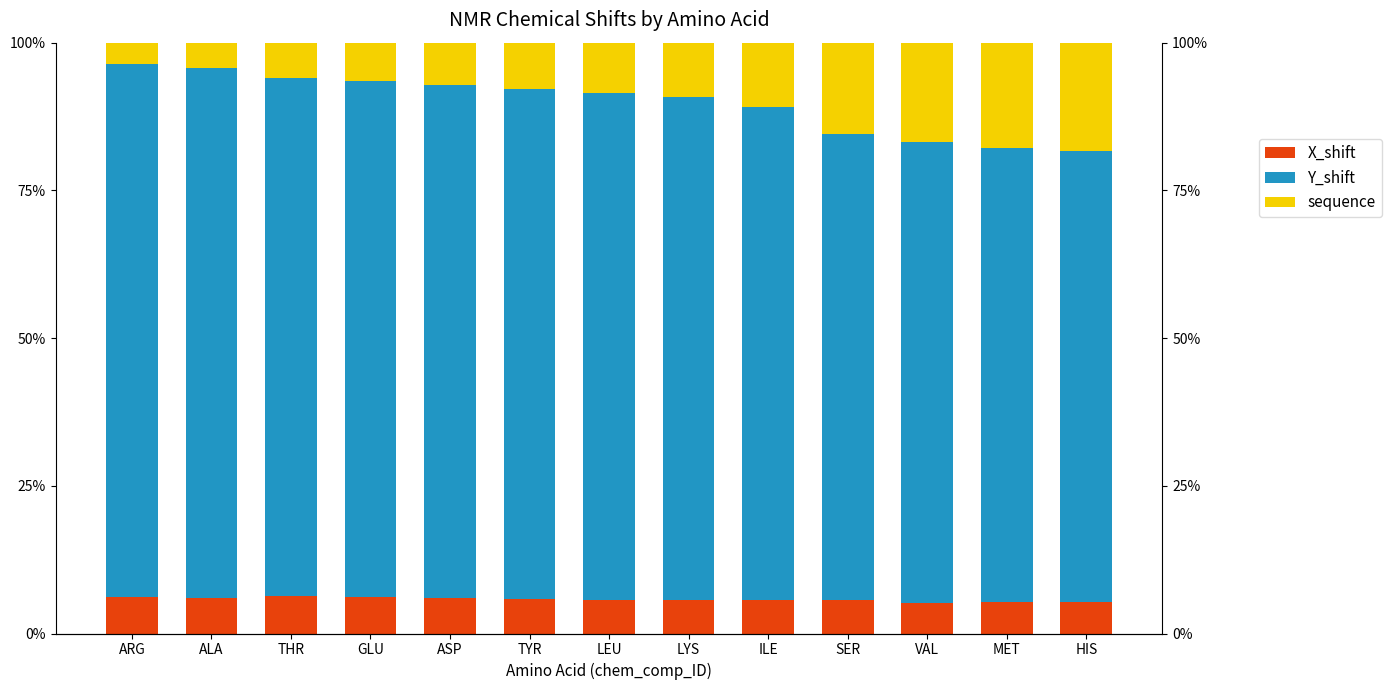

At how many categories does at least one series exceed 23?

13